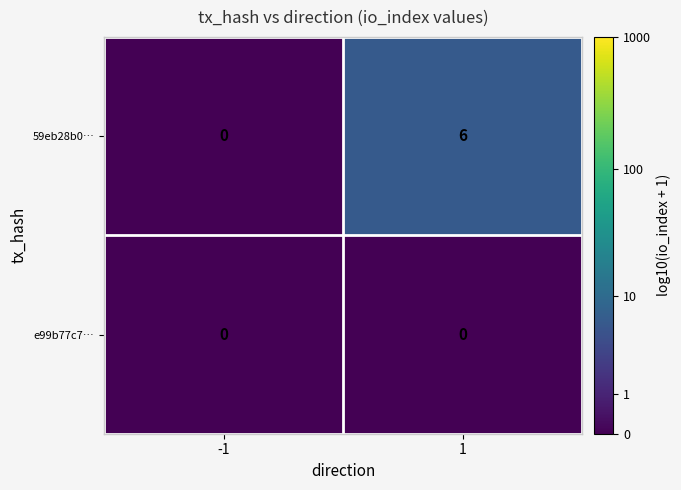

List the series in order of their overall mean, highest first.

59eb28b0…, e99b77c7…